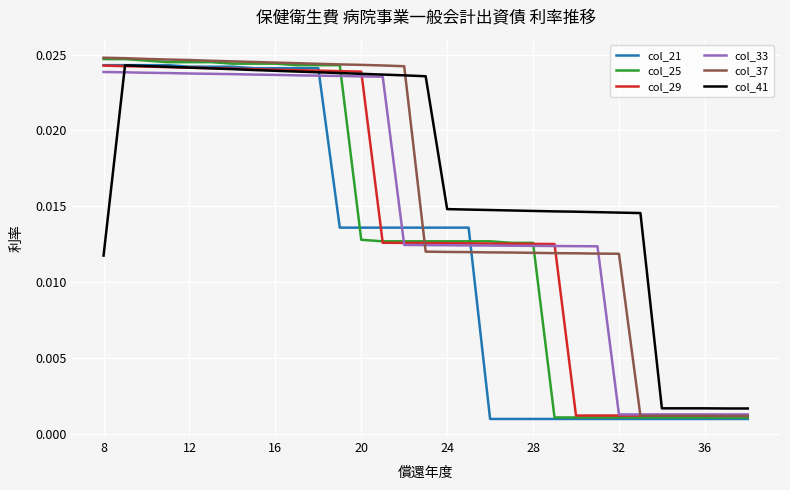

Which series ends up on top after the final intersection of col_41 and col_29?

col_41